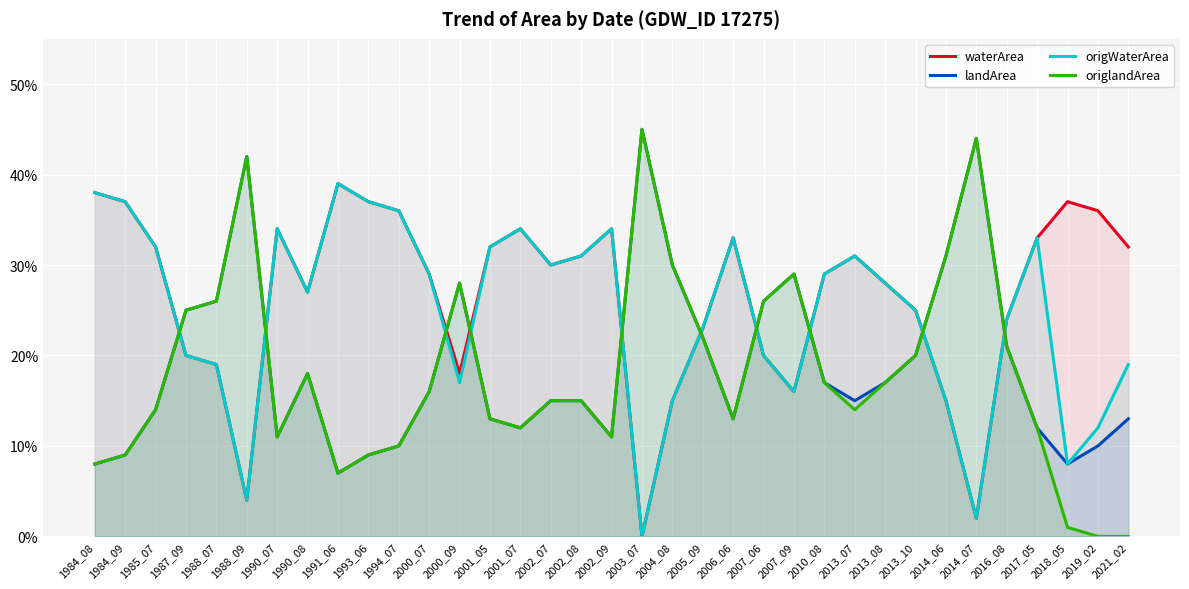

Which has a higher value, 1988_09 or 1990_07?

1990_07